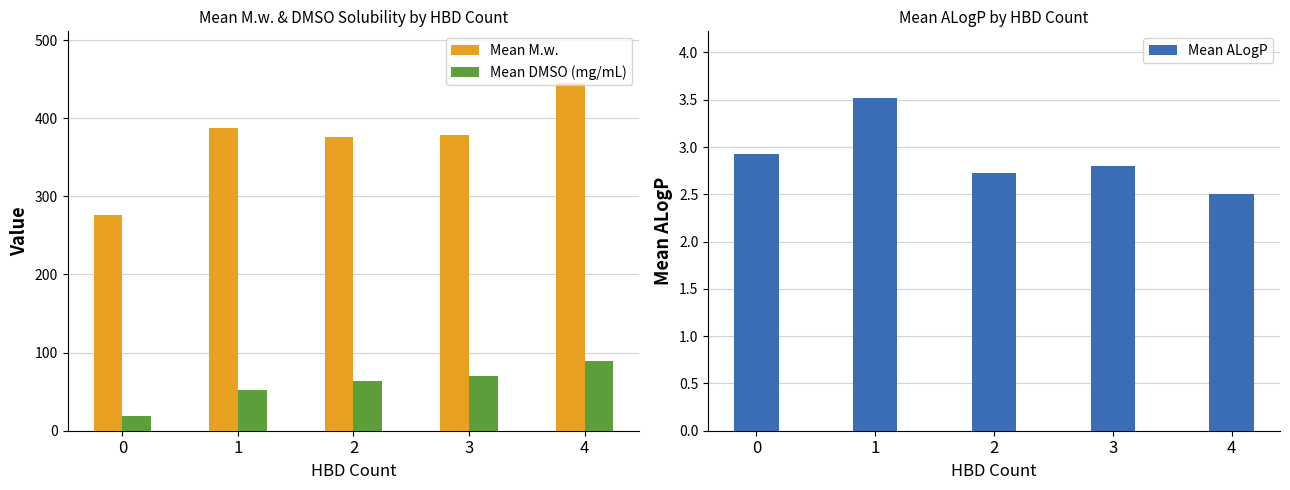

Is it true that Mean M.w. equals 387.8 at 1?

True